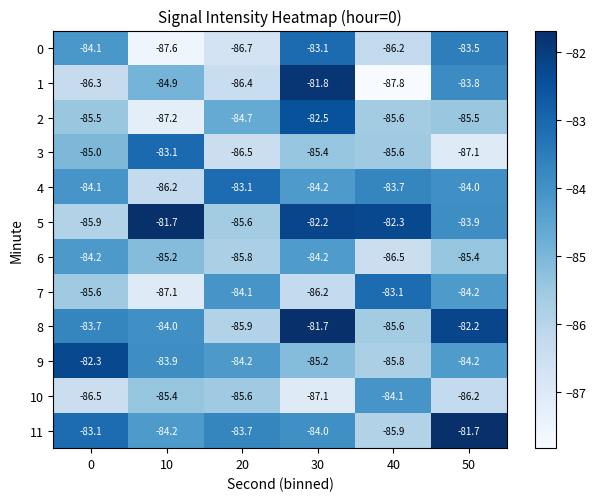

Read the 6 value at 10.

-85.2